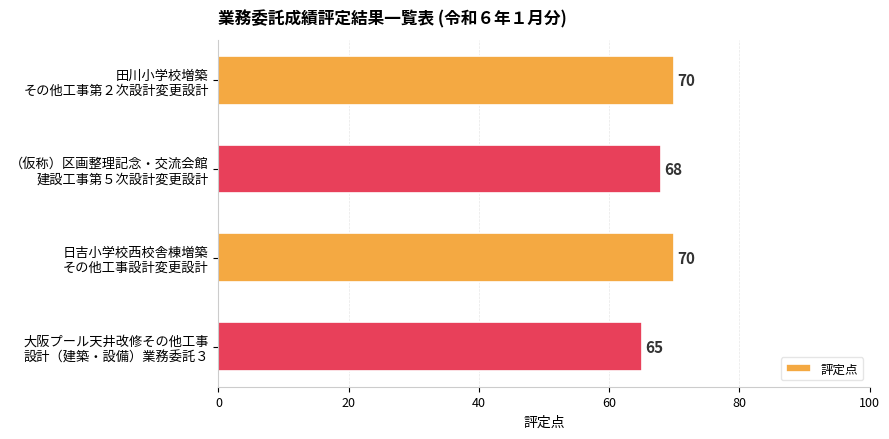

What is the minimum value shown in the chart?

65